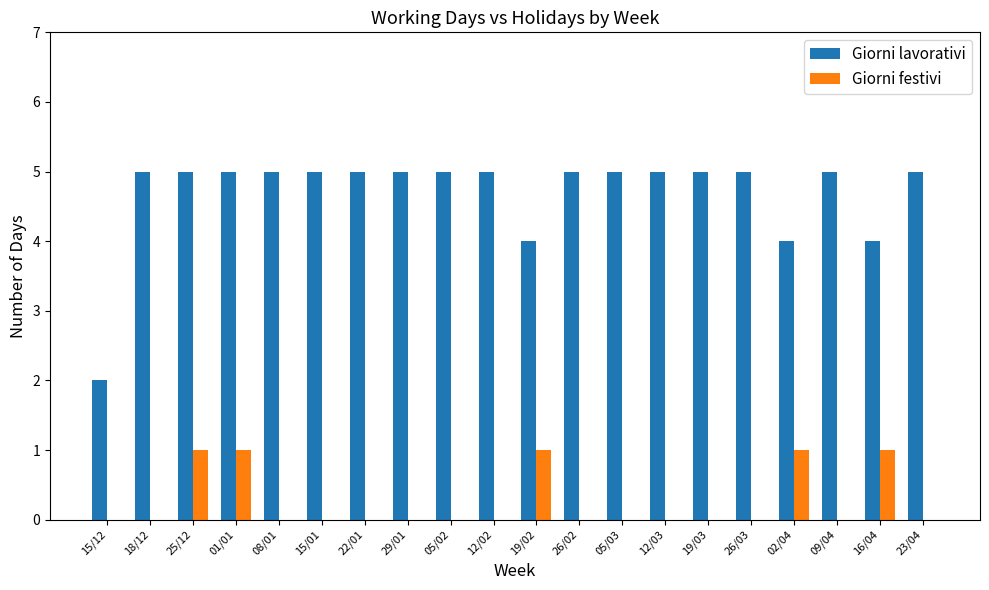

Which series has the largest range (max minus min)?

Giorni lavorativi